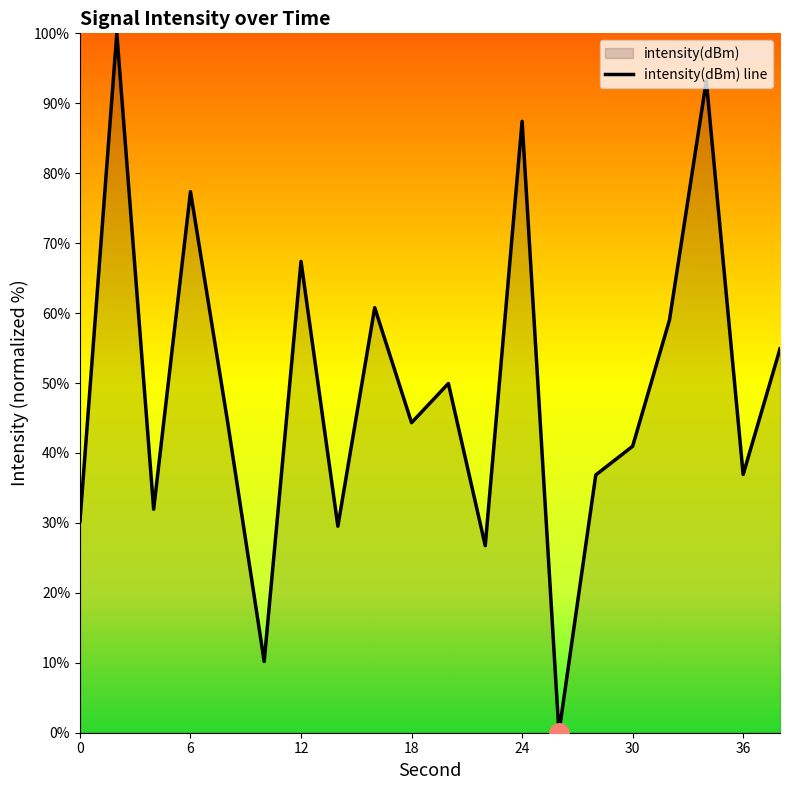

The chart shows a value of 61.6 at 36. True or false?

False